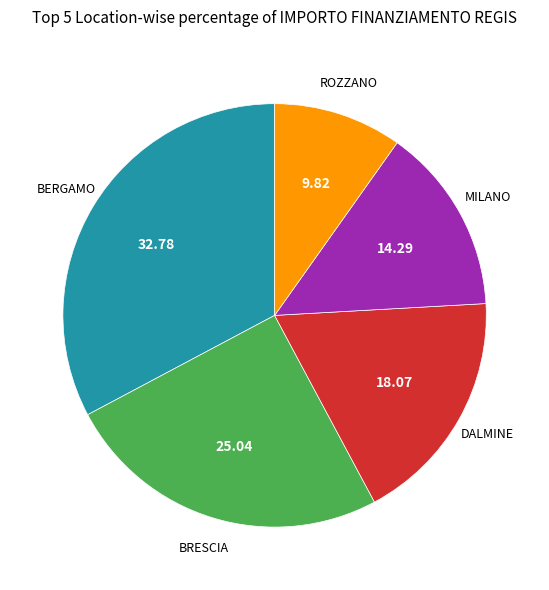

Rank the categories by value from highest to lowest.

BERGAMO, BRESCIA, DALMINE, MILANO, ROZZANO